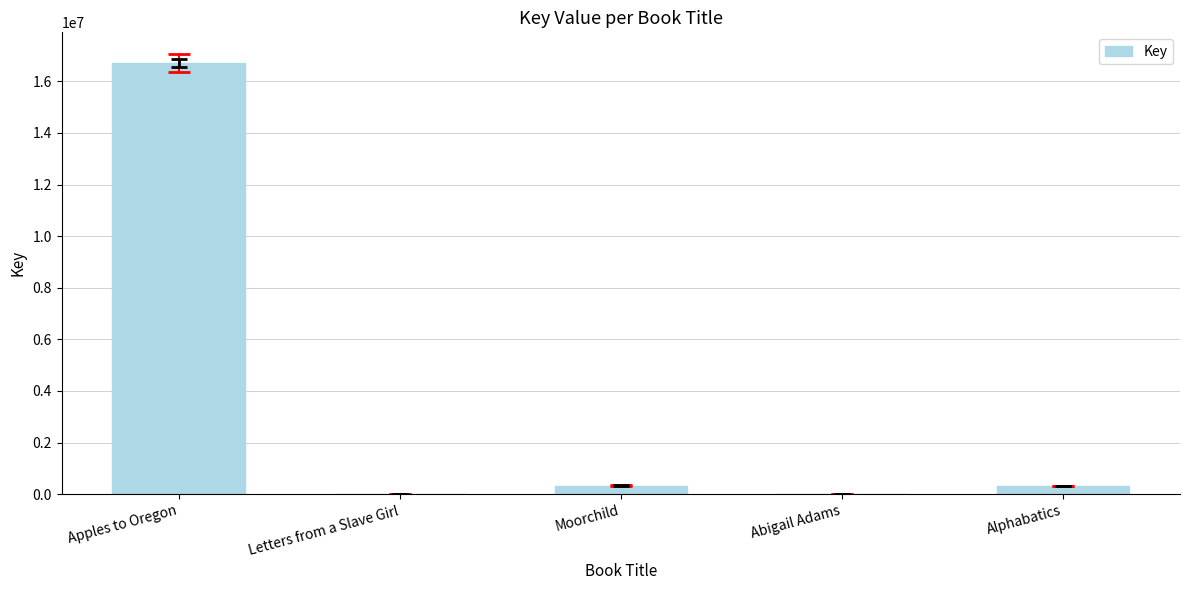

Which has a higher value, Moorchild or Letters from a Slave Girl?

Moorchild